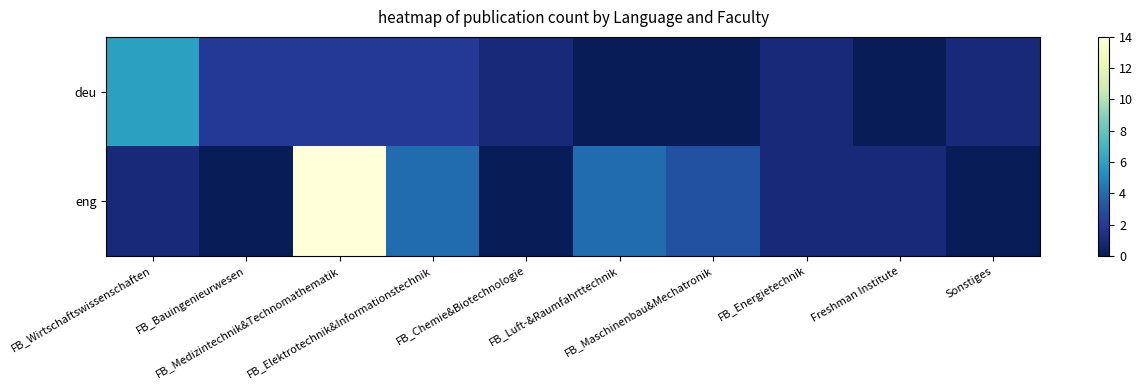

At how many categories does at least one series exceed 1?

6